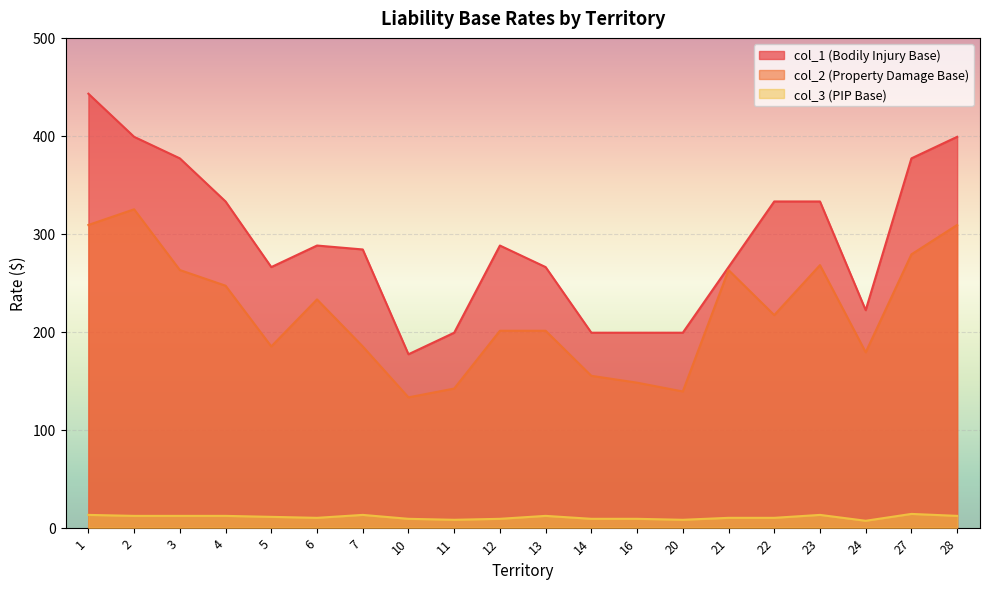

Rank the series by their maximum value, from highest to lowest.

col_1 (Bodily Injury Base), col_2 (Property Damage Base), col_3 (PIP Base)